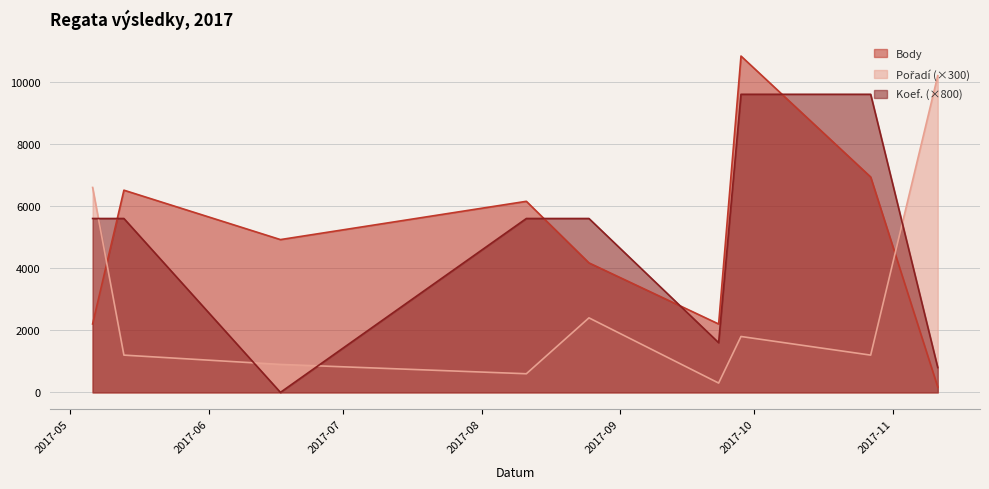

Reading left to right, what are all the values shown in this chart?

Body: 2204	6512	4921	4921	6154	6154	4171	2202	10832	6937	172
Pořadí: 6600	1200	900	900	600	600	2400	300	1800	1200	10200
Koef.: 5600	5600	0	0	5600	5600	5600	1600	9600	9600	800